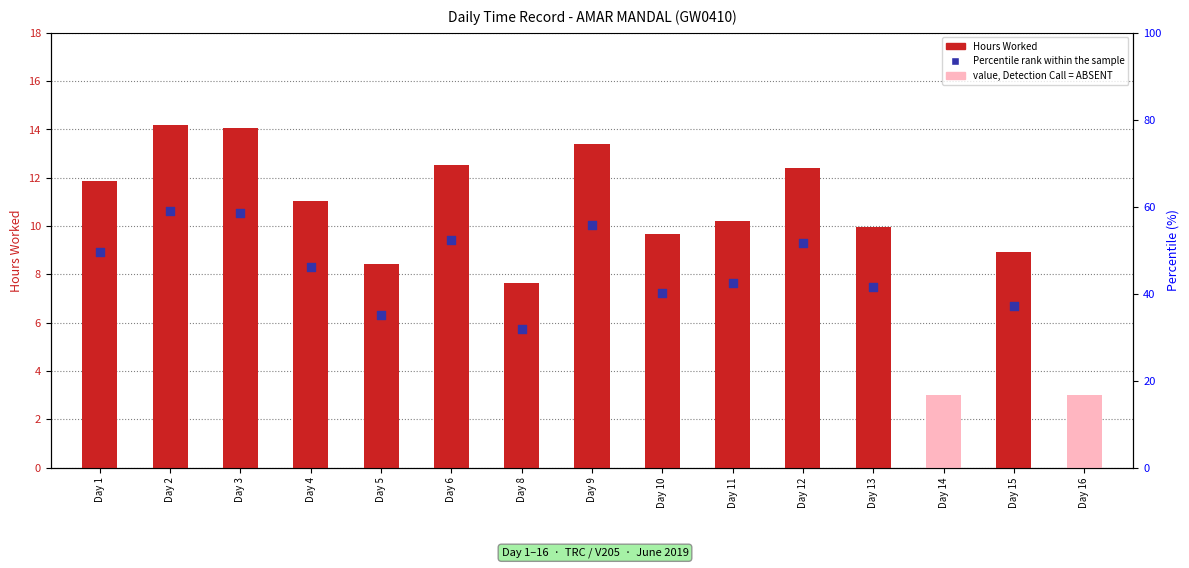

What is the ratio of the value at Day 3 to the value at Day 1?

1.2